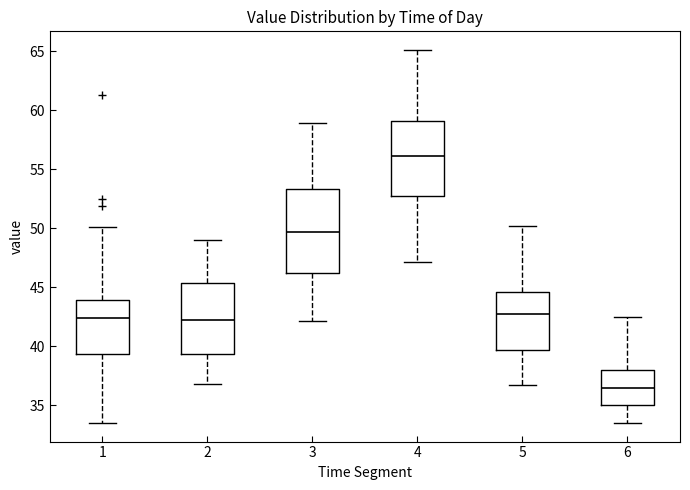

Reading left to right, transcribe this box plot: for each box, give where its median line is, the range the box spans, and where its two whiskers end, as read against the y-axis. The values are not printed on the chart, so give them approximately, as read against the axis.

1: median 42.5, box 39.5 to 44.0, whiskers 33.5 to 50.0
2: median 42.0, box 39.5 to 45.5, whiskers 37.0 to 49.0
3: median 49.5, box 46.0 to 53.5, whiskers 42.0 to 59.0
4: median 56.0, box 52.5 to 59.0, whiskers 47.0 to 65.0
5: median 42.5, box 39.5 to 44.5, whiskers 36.5 to 50.0
6: median 36.5, box 35.0 to 38.0, whiskers 33.5 to 42.5